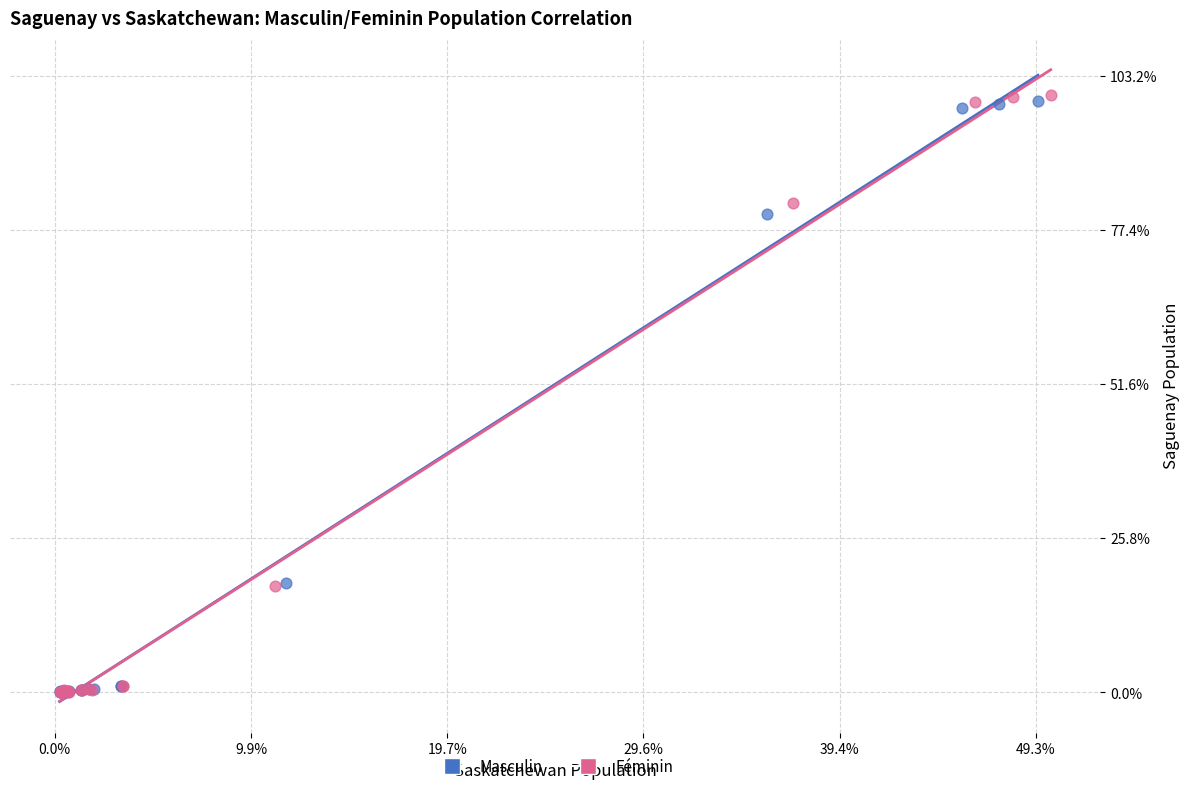

Which series has the widest spread of Y values?

Féminin